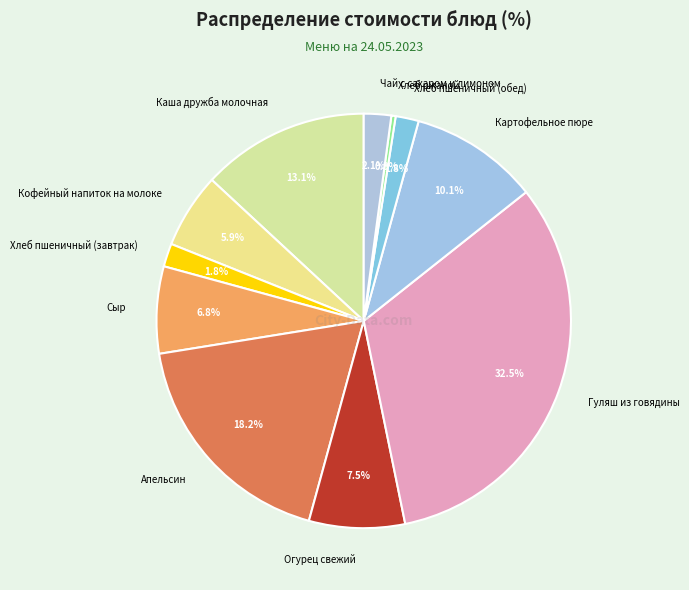

Combined, do Картофельное пюре and Кофейный напиток на молоке account for over 50%?

No